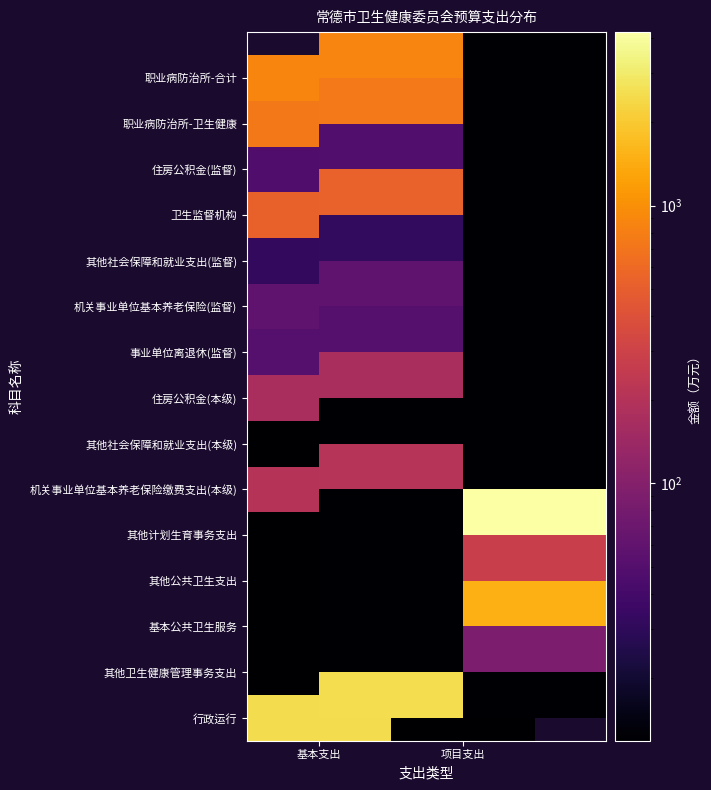

The 基本公共卫生服务 series shows 0.0 at 基本支出. True or false?

False